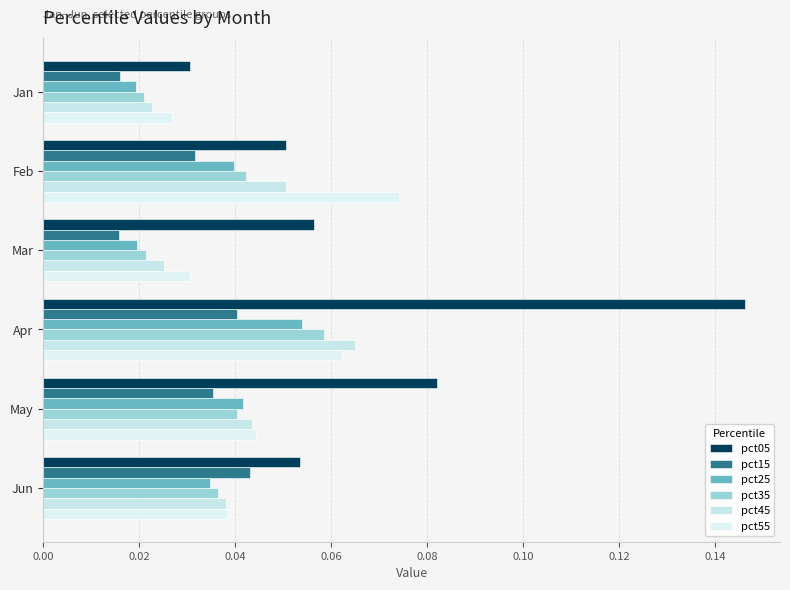

What are all the series names shown in the legend?

pct05, pct15, pct25, pct35, pct45, pct55